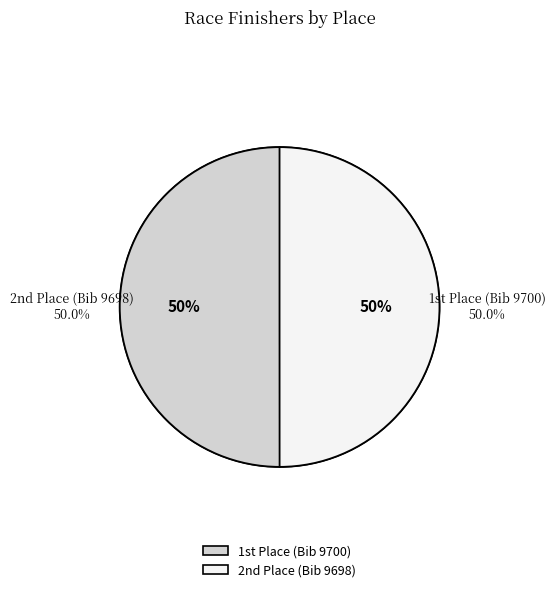

To the nearest percent, what portion does 1 represent?

50%